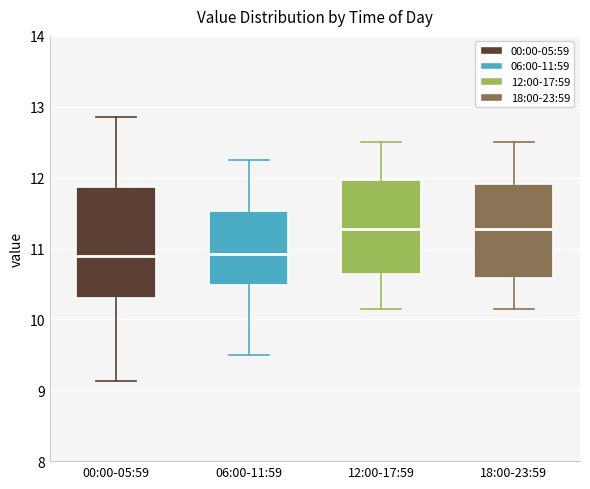

Comparing the boxes themselves (not the whiskers), which one is the tallest?

00:00-05:59